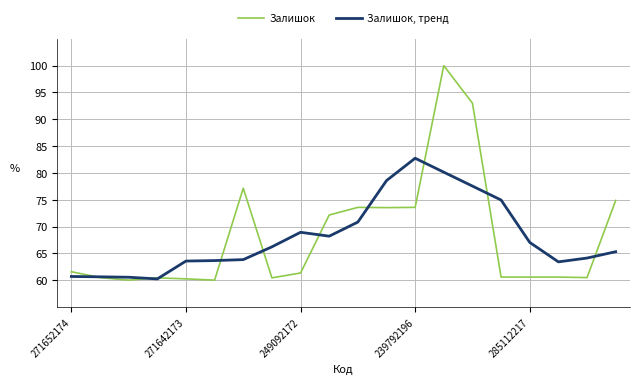

True or false: Залишок has more than 1 interior local peaks.

True